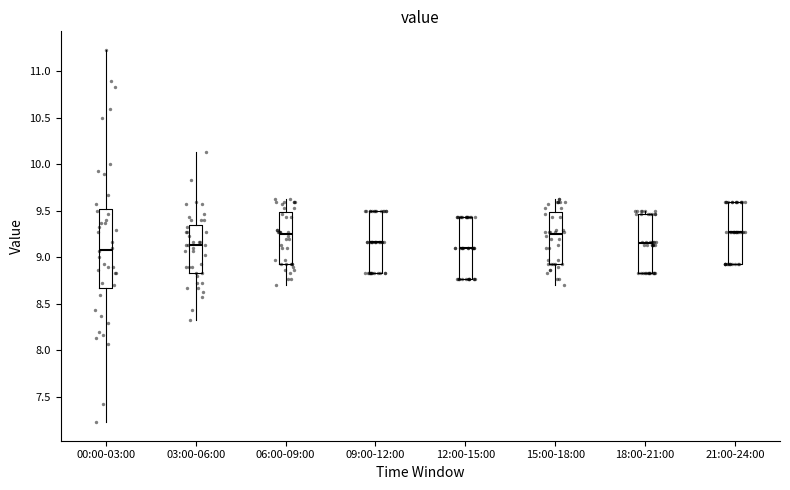

Which box is the tallest, from its lower edge to its upper edge?

00:00-03:00